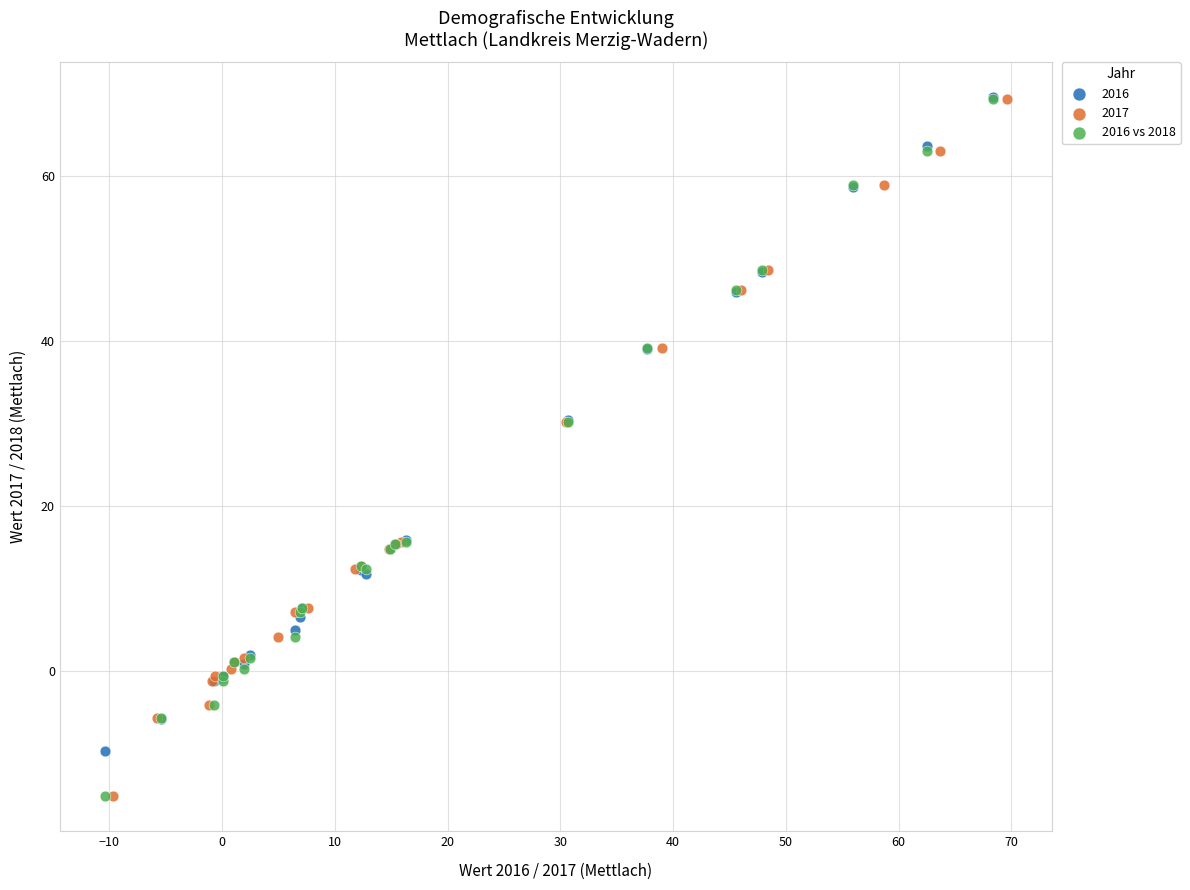

What are all the series names shown in the legend?

2016, 2017, 2016 vs 2018